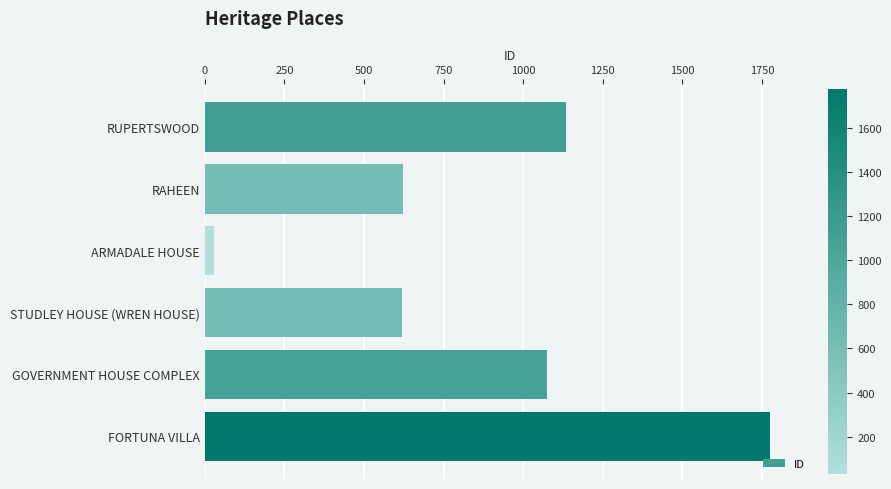

What is the difference between the maximum and minimum values?

1745